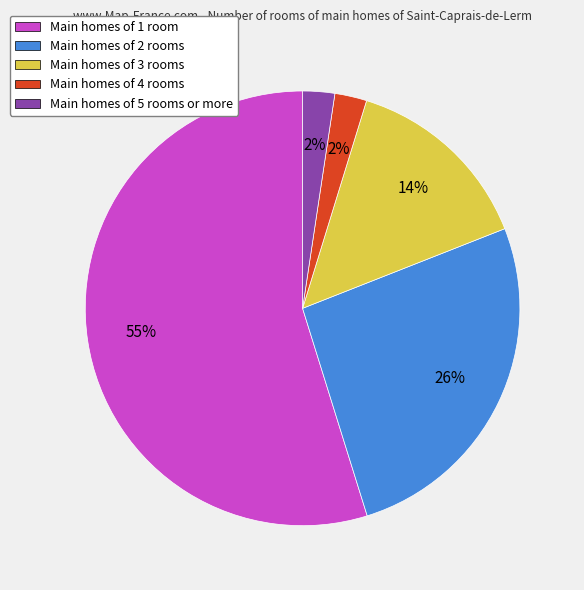

Combined, do Main homes of 1 room and Main homes of 4 rooms account for over 50%?

Yes